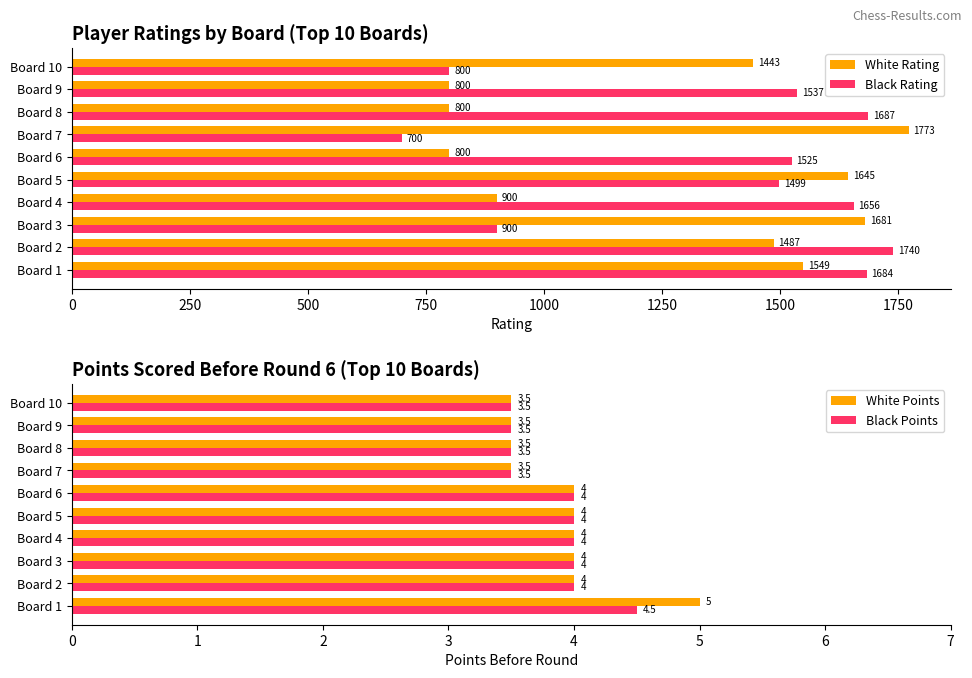

Are the bars horizontal?

Yes